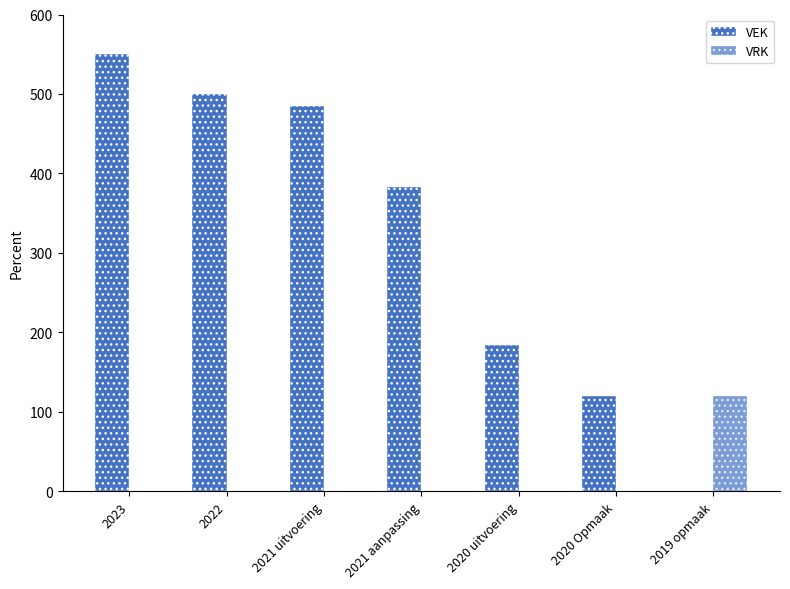

How many distinct data groups are displayed?

2